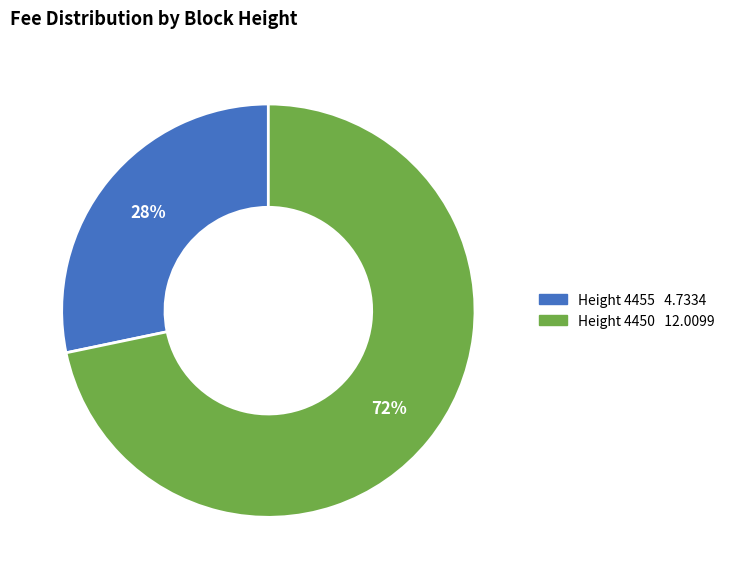

Does any single category account for the majority?

Yes